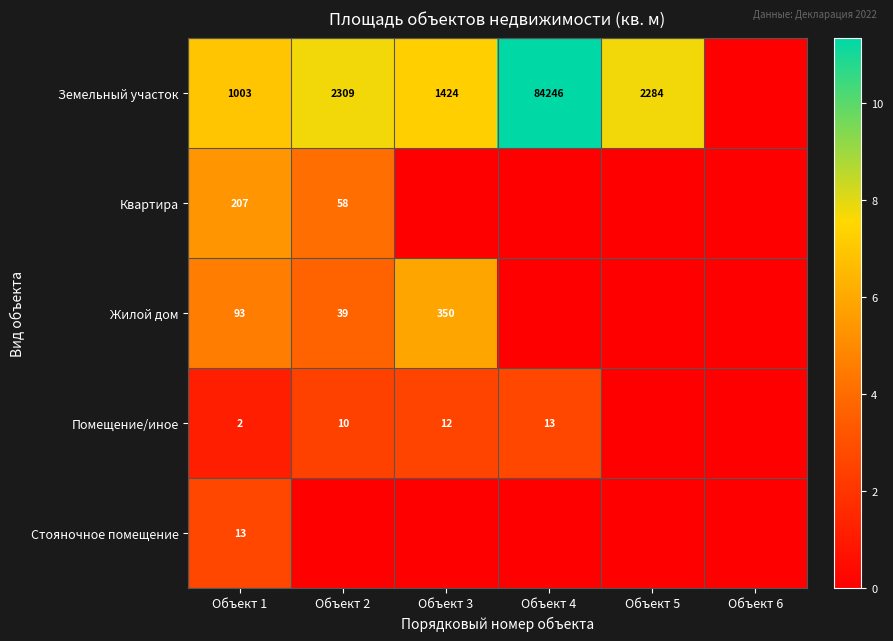

The value of Помещение/иное at Объект 4 is 6. True or false?

False